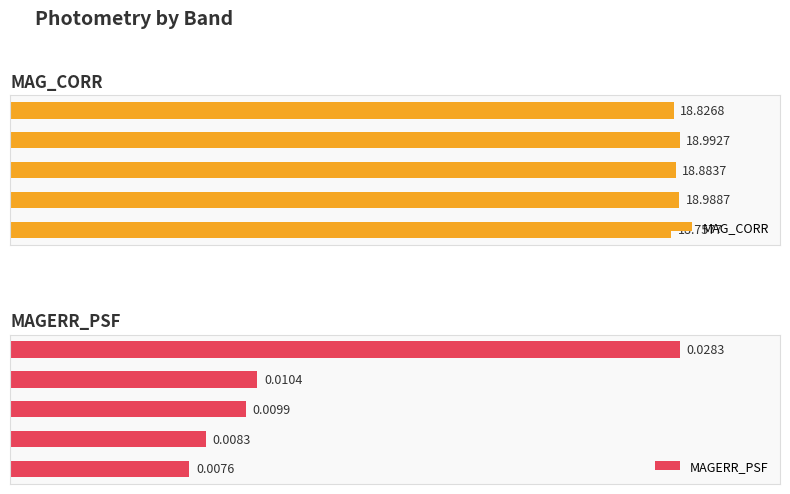

Is the value of MAGERR_PSF at 3 greater than the value of MAG_CORR at 0?

No